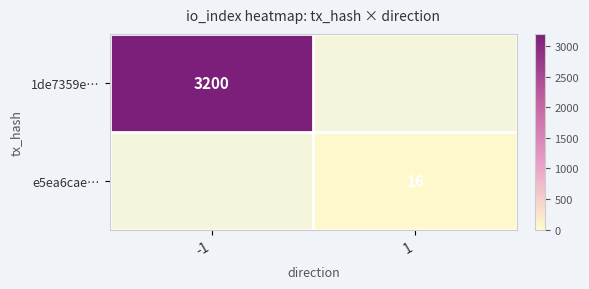

True or false: e5ea6cae… has a value of 16 at 1.

True